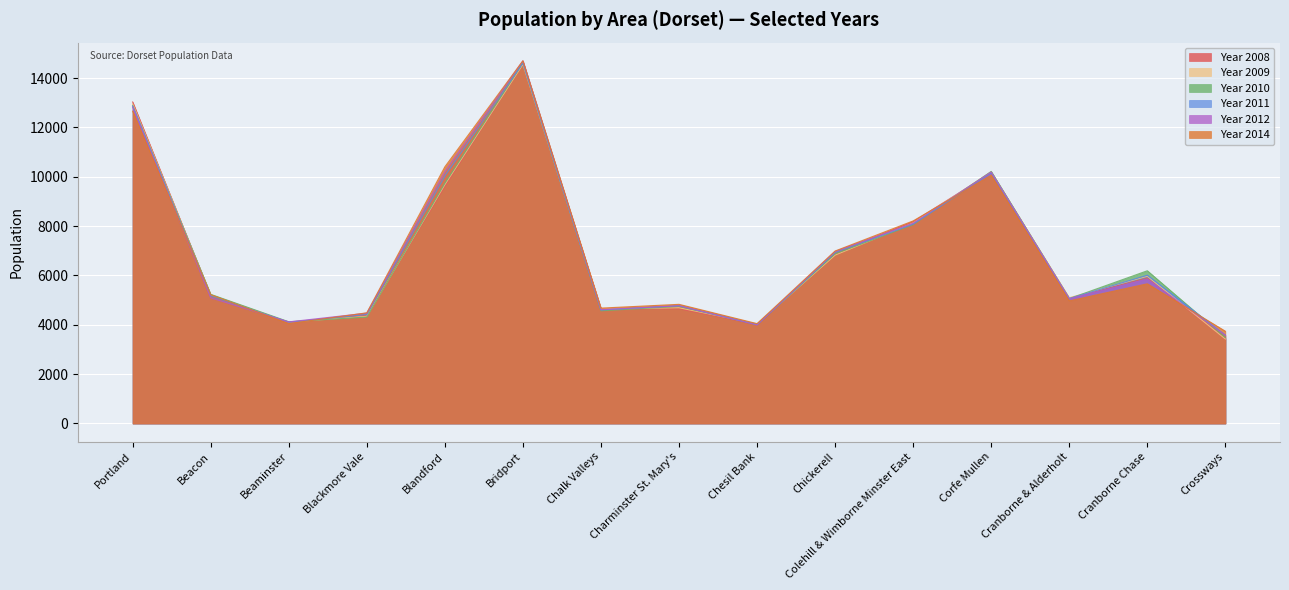

What is the difference between the highest and lowest values at Cranborne Chase?

528